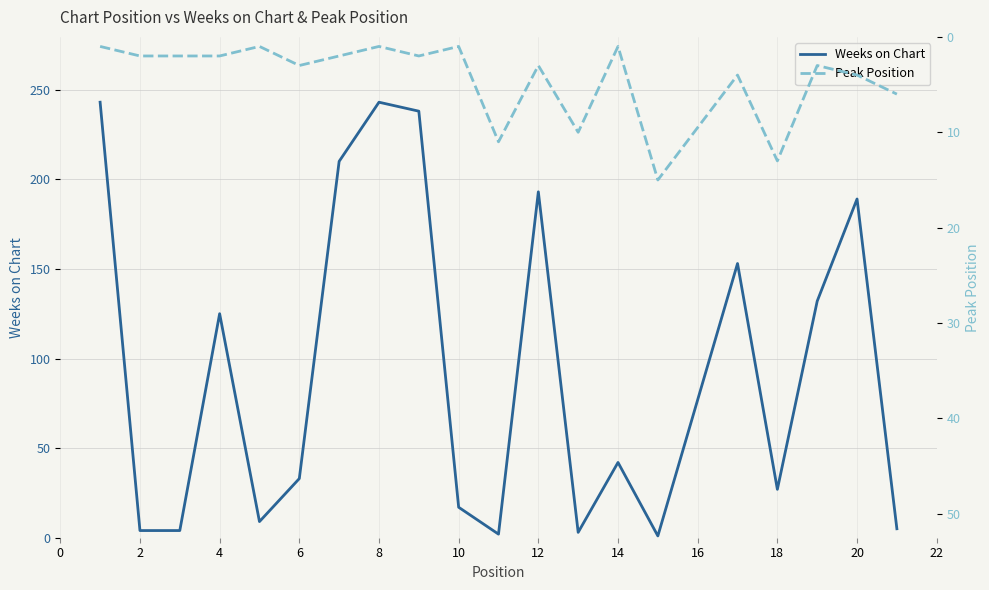

What is the approximate value of Weeks on Chart at 18?

27